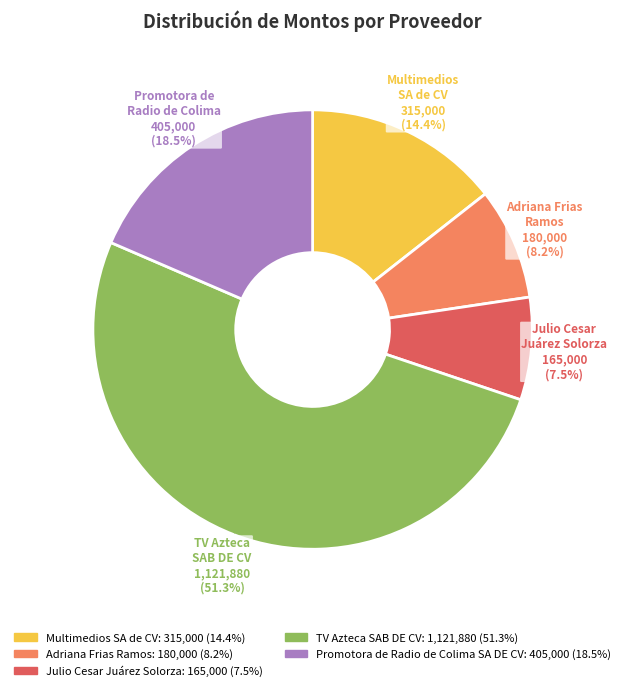

What is the smallest slice in the pie chart?

Julio Cesar Juárez Solorza